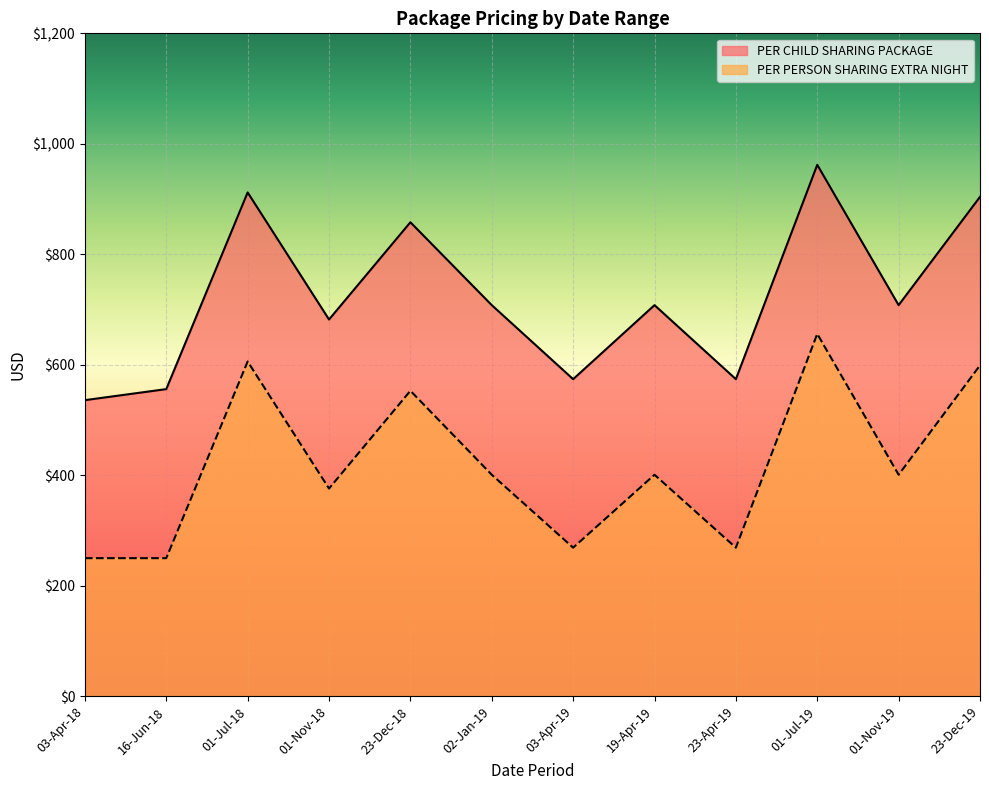

How many interior local peaks does the PER CHILD SHARING PACKAGE series have?

4